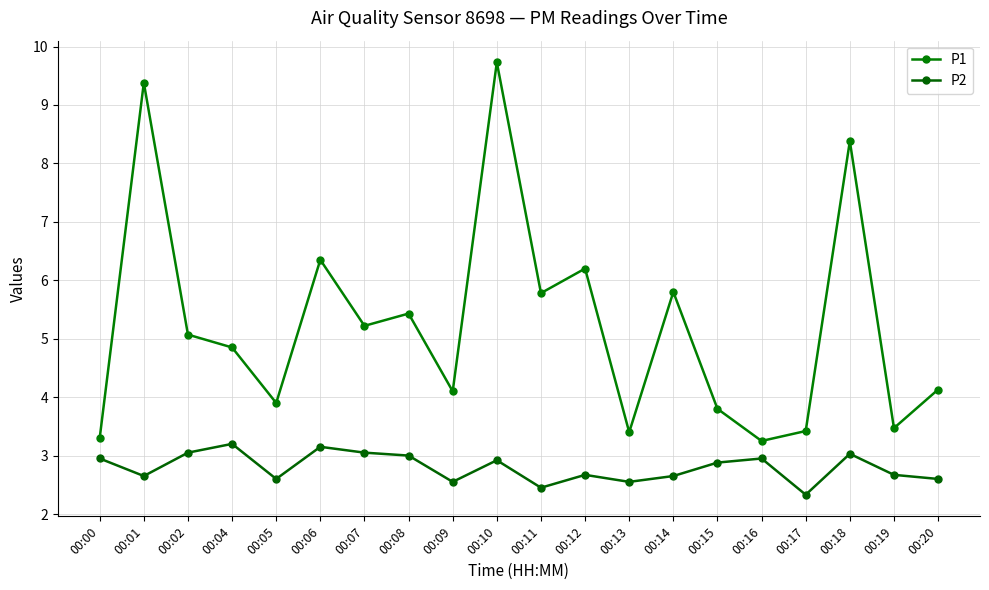

Reading left to right, what are all the values shown in this chart?

P1: 00:00=3.3	00:01=9.4	00:02=5.1	00:04=4.8	00:05=3.9	00:06=6.3	00:07=5.2	00:08=5.4	00:09=4.1	00:10=9.7	00:11=5.8	00:12=6.2	00:13=3.4	00:14=5.8	00:15=3.8	00:16=3.2	00:17=3.4	00:18=8.4	00:19=3.5	00:20=4.1
P2: 00:00=3.0	00:01=2.6	00:02=3.0	00:04=3.2	00:05=2.6	00:06=3.1	00:07=3.0	00:08=3.0	00:09=2.5	00:10=2.9	00:11=2.5	00:12=2.7	00:13=2.5	00:14=2.6	00:15=2.9	00:16=3.0	00:17=2.3	00:18=3.0	00:19=2.7	00:20=2.6